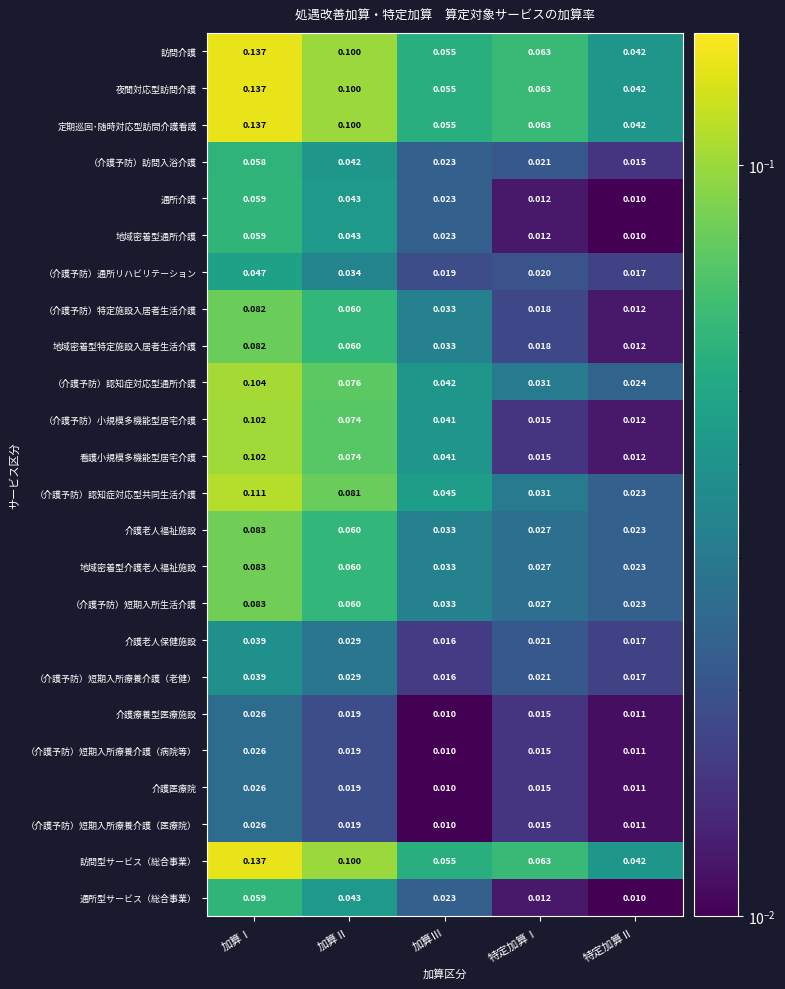

Is the value of 通所型サービス（総合事業） at 加算Ⅰ greater than the value of （介護予防）短期入所療養介護（医療院） at 特定加算Ⅱ?

Yes